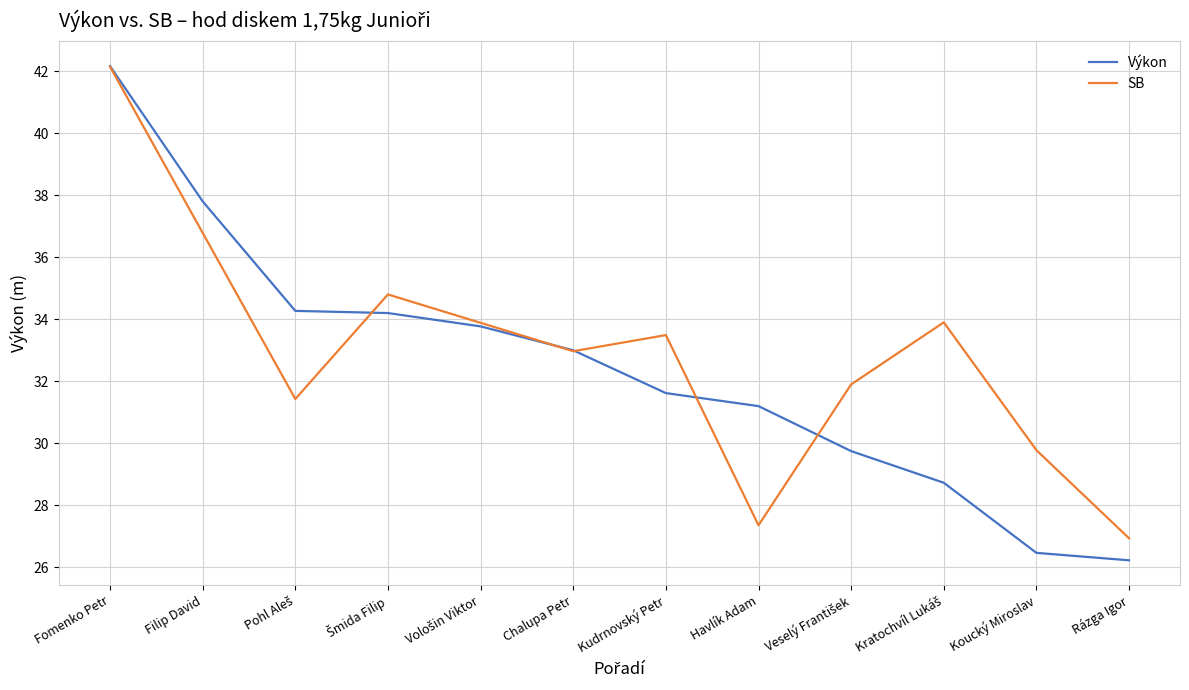

At which label does Výkon reach its peak?

Fomenko Petr